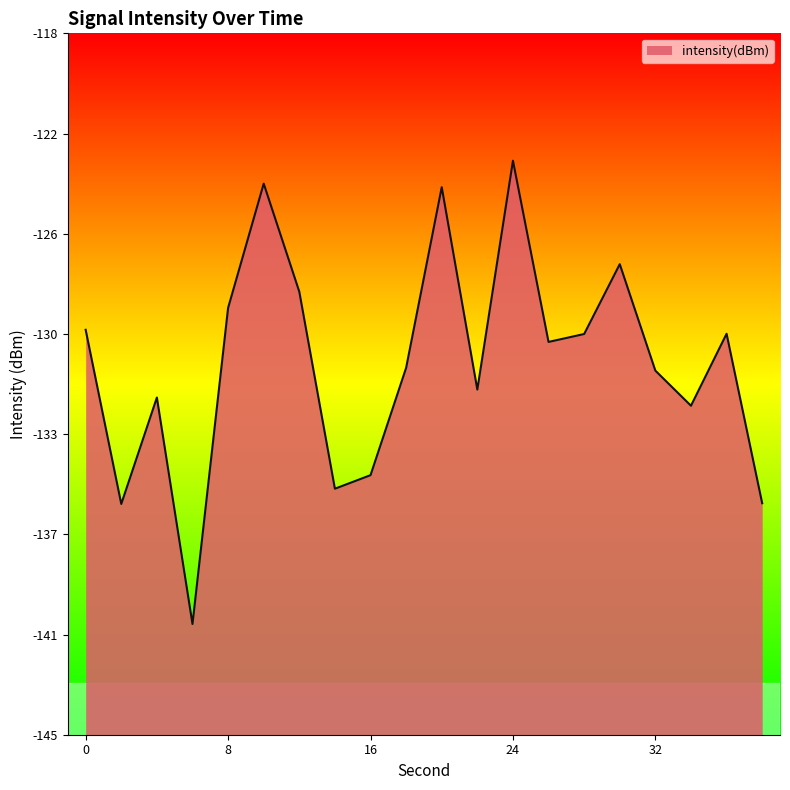

What is the value of the 15th point from the left?

-129.6